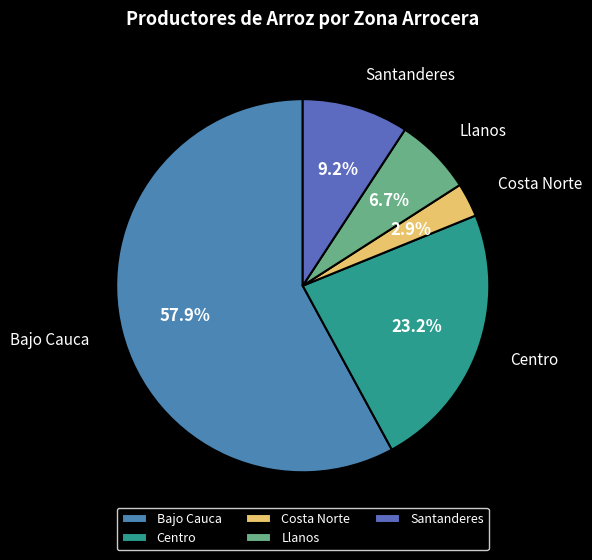

To the nearest percent, what is the difference between the Bajo Cauca and Costa Norte slice percentages?

55%